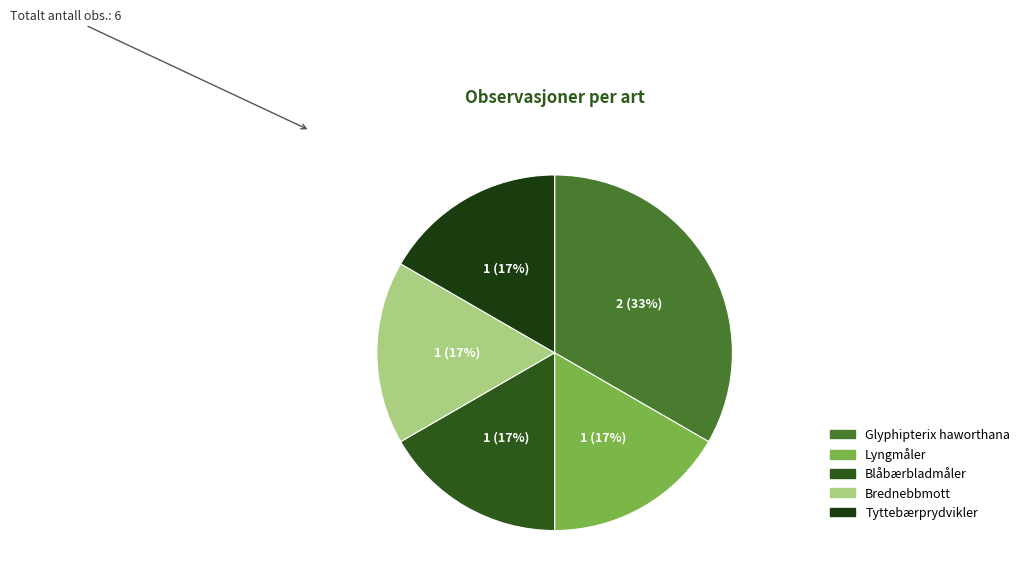

Is the sum of Lyngmåler and Brednebbmott greater than half?

No